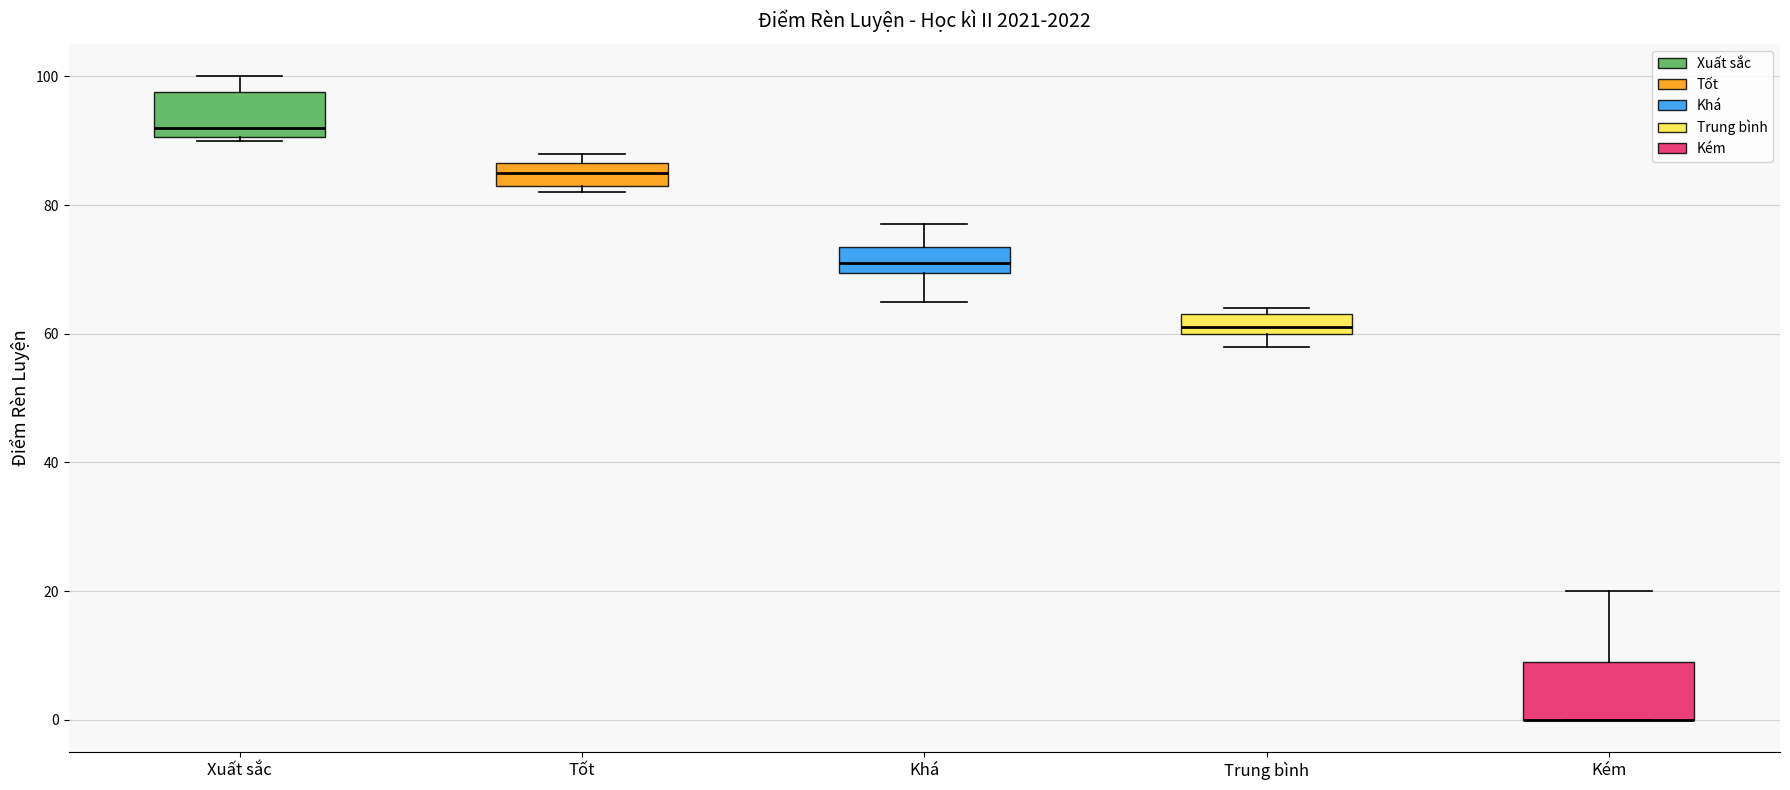

Reading left to right, transcribe this box plot: for each box, give where its median line is, the range the box spans, and where its two whiskers end, as read against the y-axis. The values are not printed on the chart, so give them approximately, as read against the axis.

Xuất sắc: median 92, box 90 to 98, whiskers 90 to 100
Tốt: median 86 (inside the box), box 84 to 86, whiskers 82 to 88
Khá: median 72, box 70 to 74, whiskers 66 to 78
Trung bình: median 62, box 60 to 64, whiskers 58 to 64 (just above the box's upper edge)
Kém: median 0 (drawn on the box's lower edge), box 0 to 10, whiskers 0 to 20